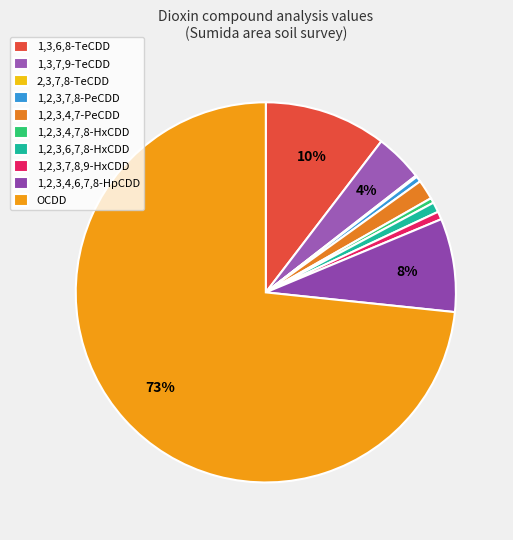

Which category has the smallest portion of the pie?

2,3,7,8-TeCDD